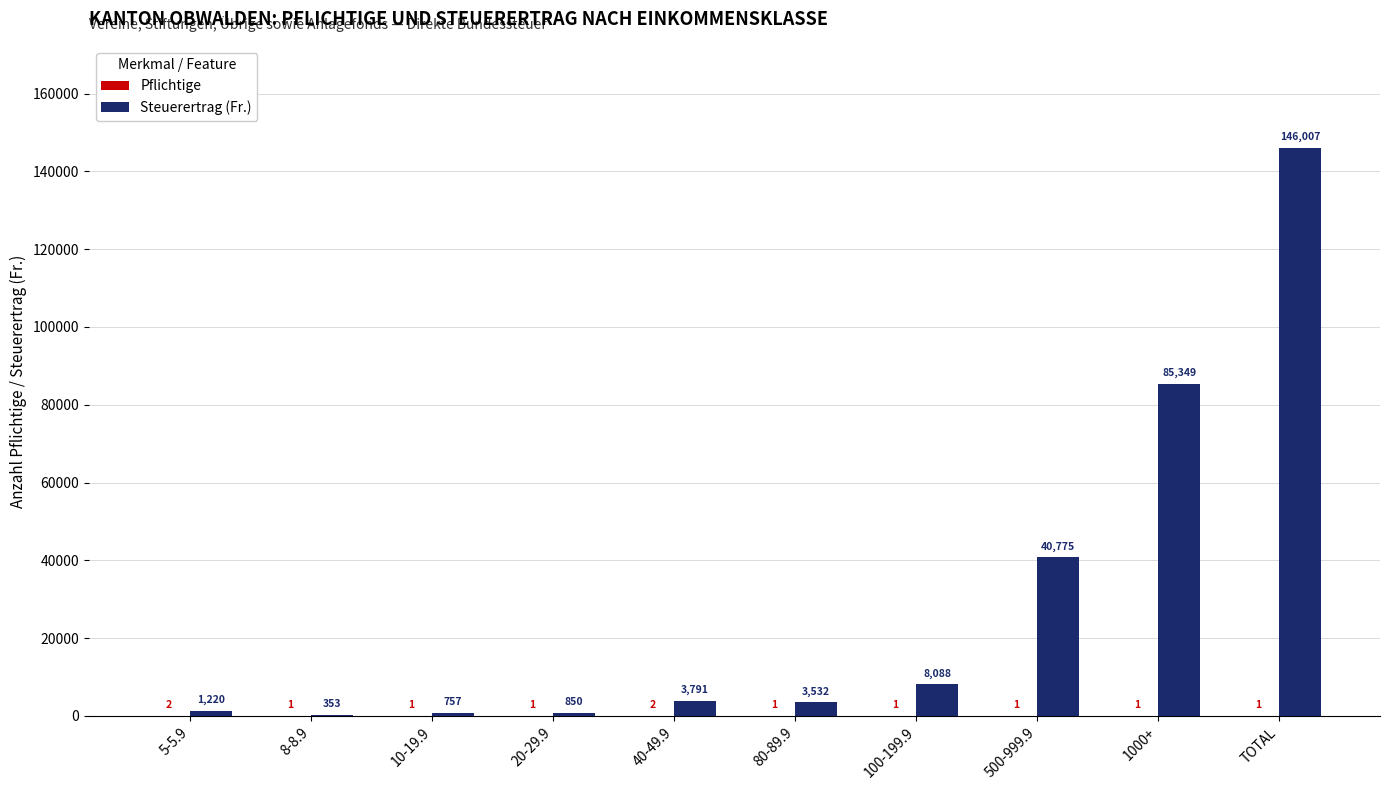

Which series changed the most between 10-19.9 and 40-49.9?

Steuerertrag (Fr.)